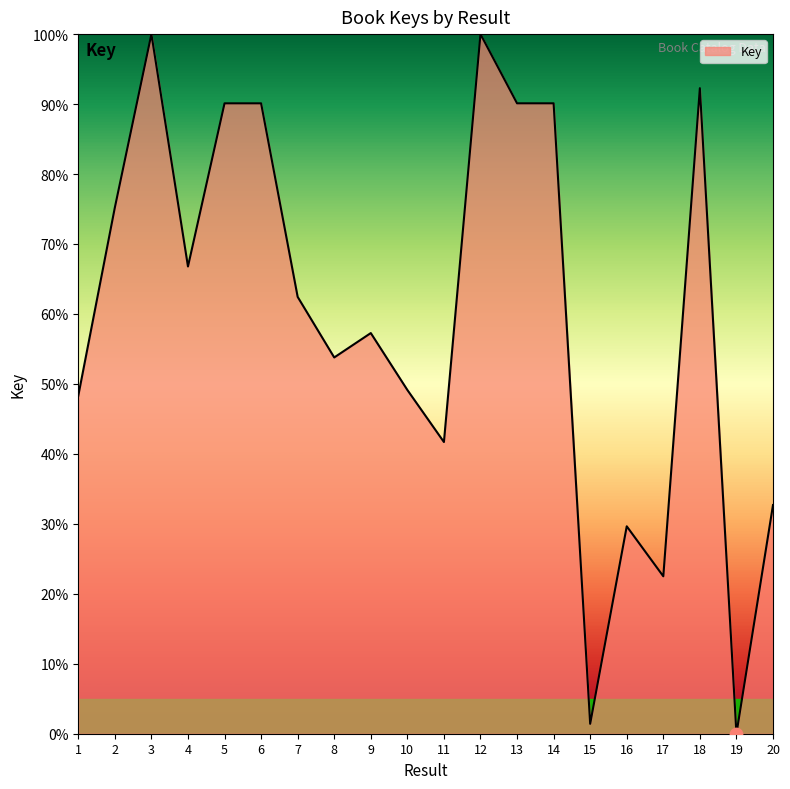

What is the change in value from 2 to 4?

-8.4